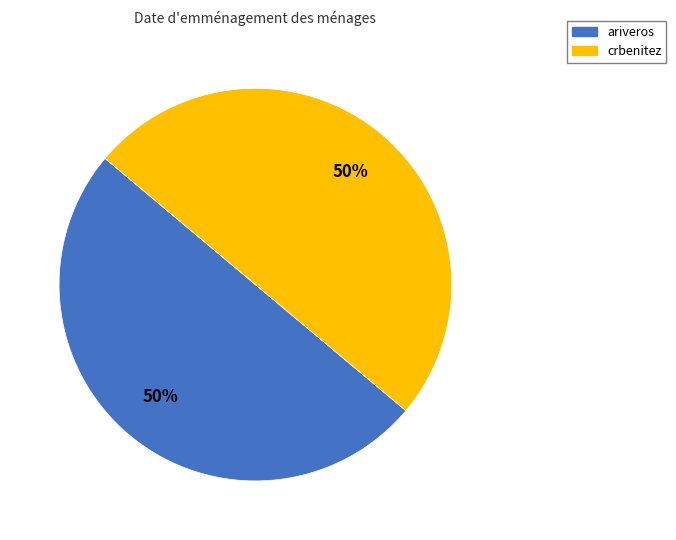

The crbenitez slice represents 50% of the pie. True or false?

True